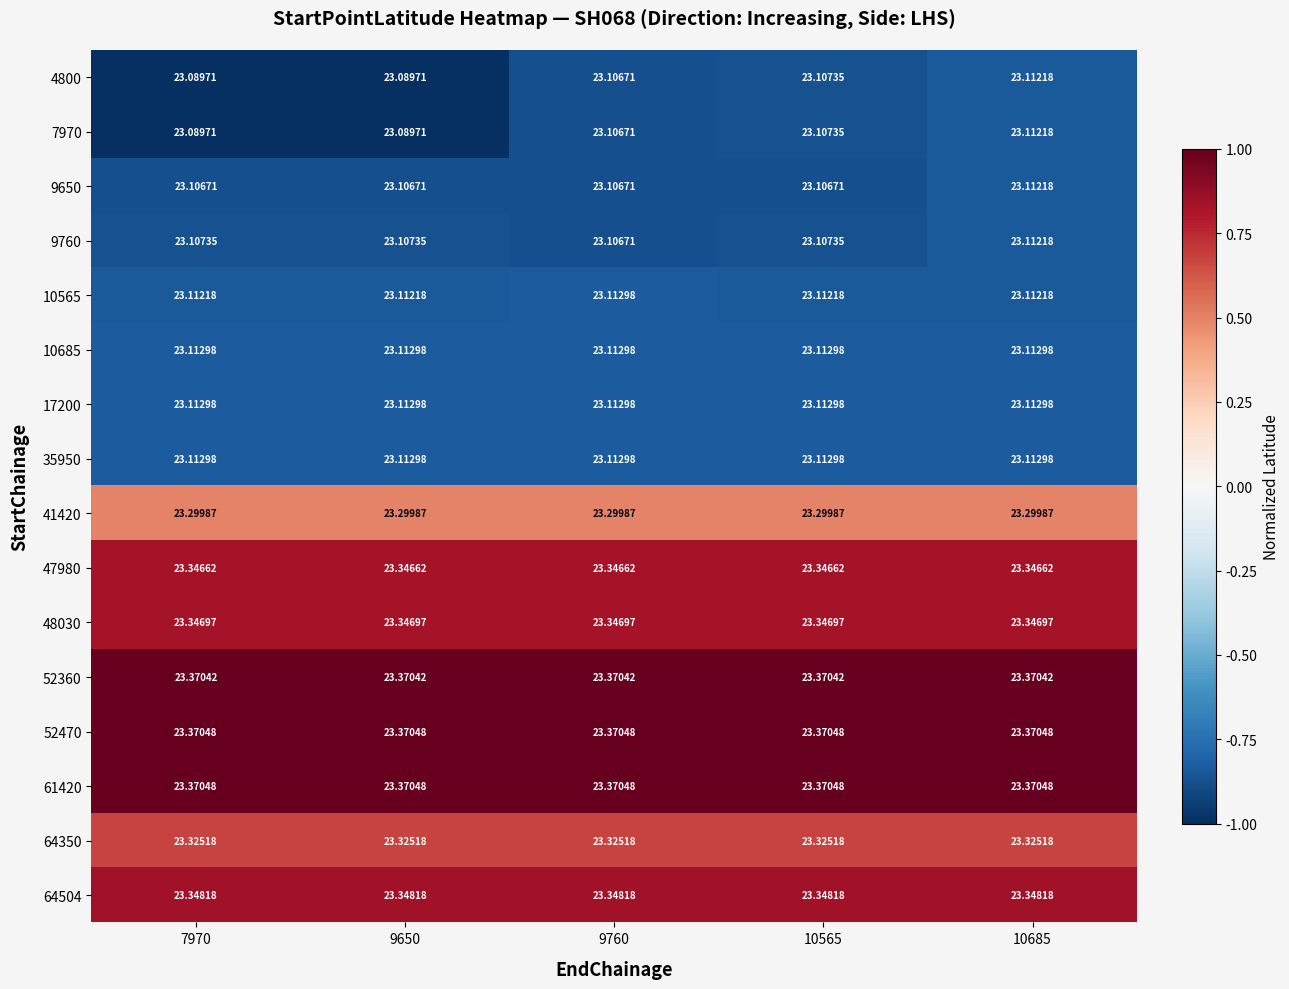

Is the value of 4800 at 9760 greater than the value of 52360 at 10685?

No